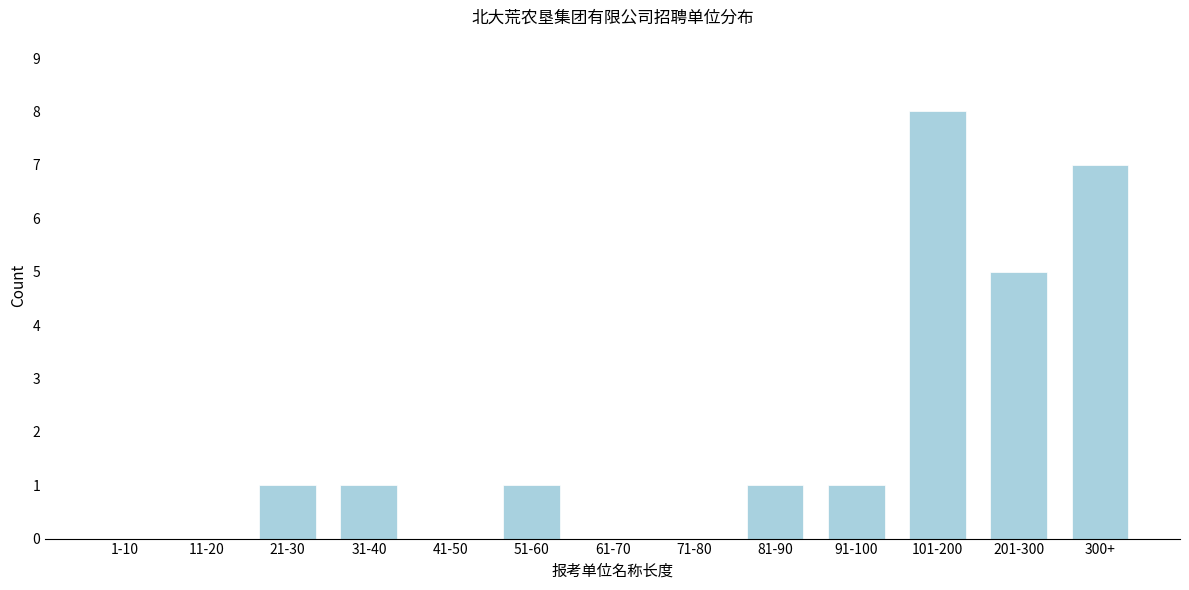

Reading right to left, extract all data points from this chart.

300+=7	201-300=5	101-200=8	91-100=1	81-90=1	71-80=0	61-70=0	51-60=1	41-50=0	31-40=1	21-30=1	11-20=0	1-10=0